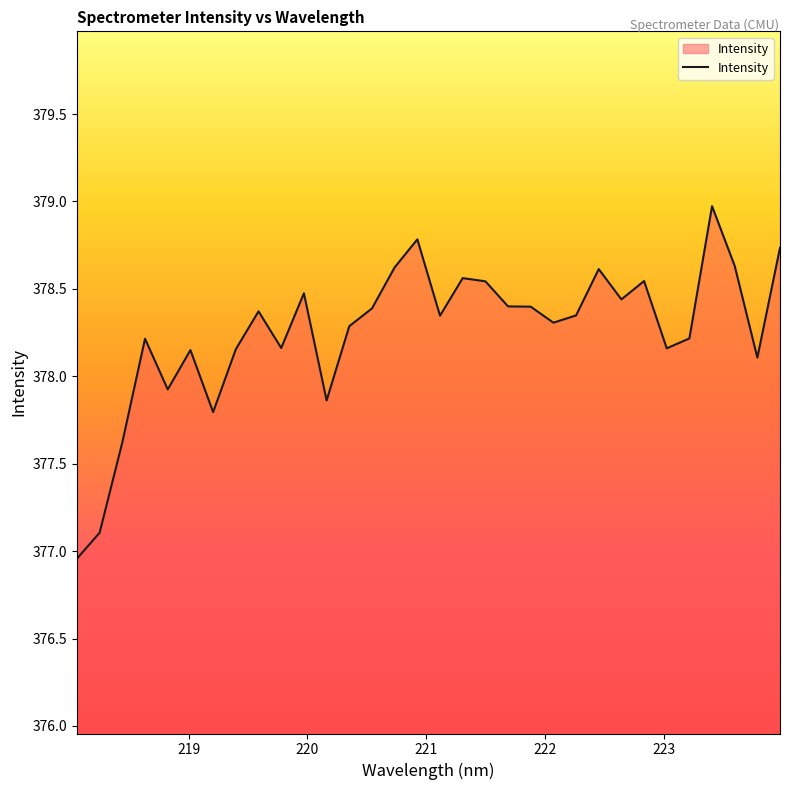

What is the difference between the maximum and minimum values?

2.0